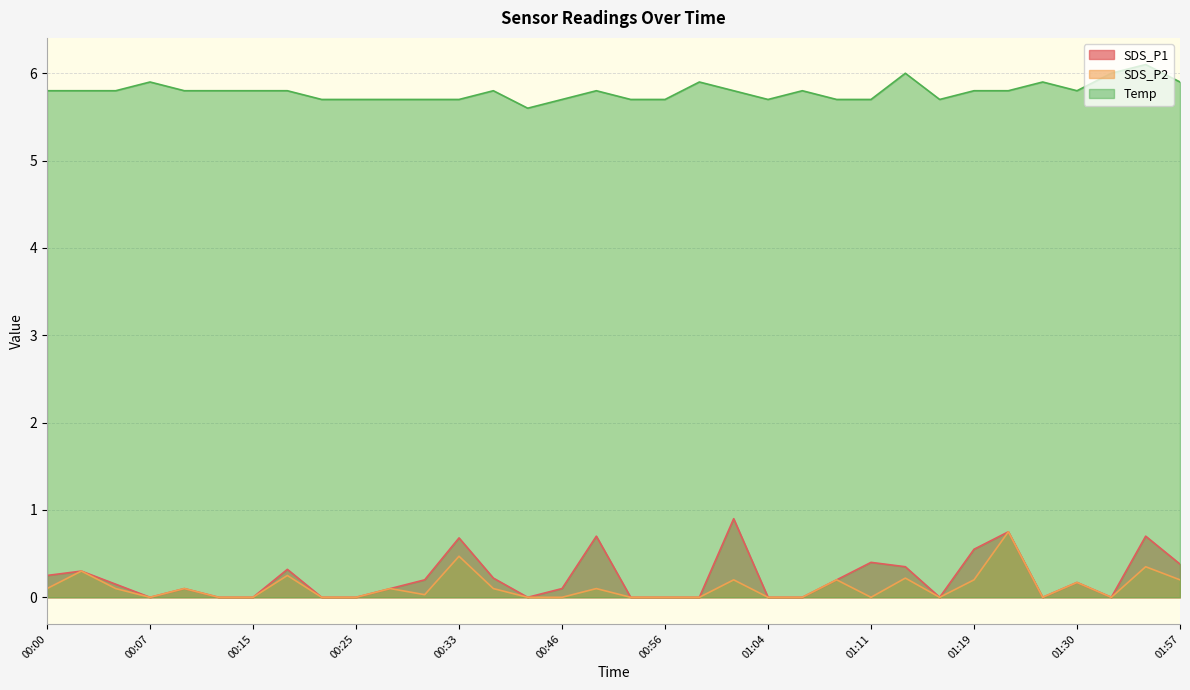

Count the SDS_P1 values in the range 0 to 1.

34